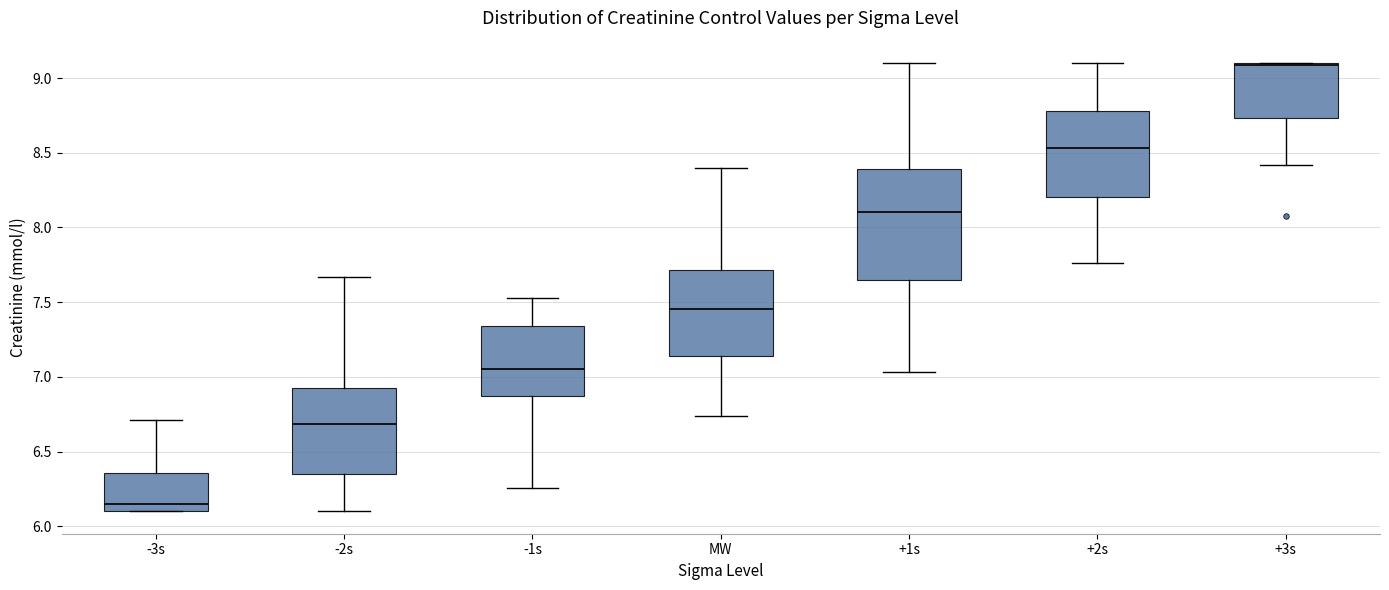

Where is the upper edge of the box for -2s on the y-axis? The values are not printed on the chart, so give them approximately, as read against the axis.

6.90